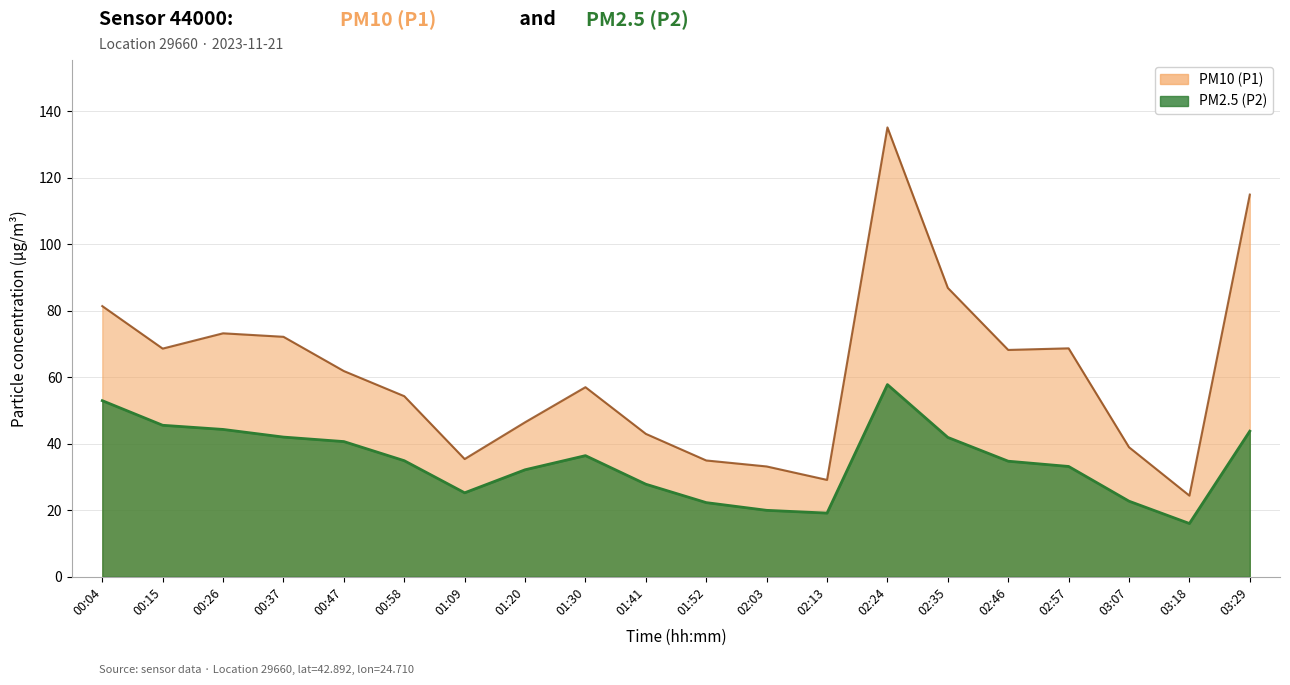

Which category has the lowest value across all series?

03:18